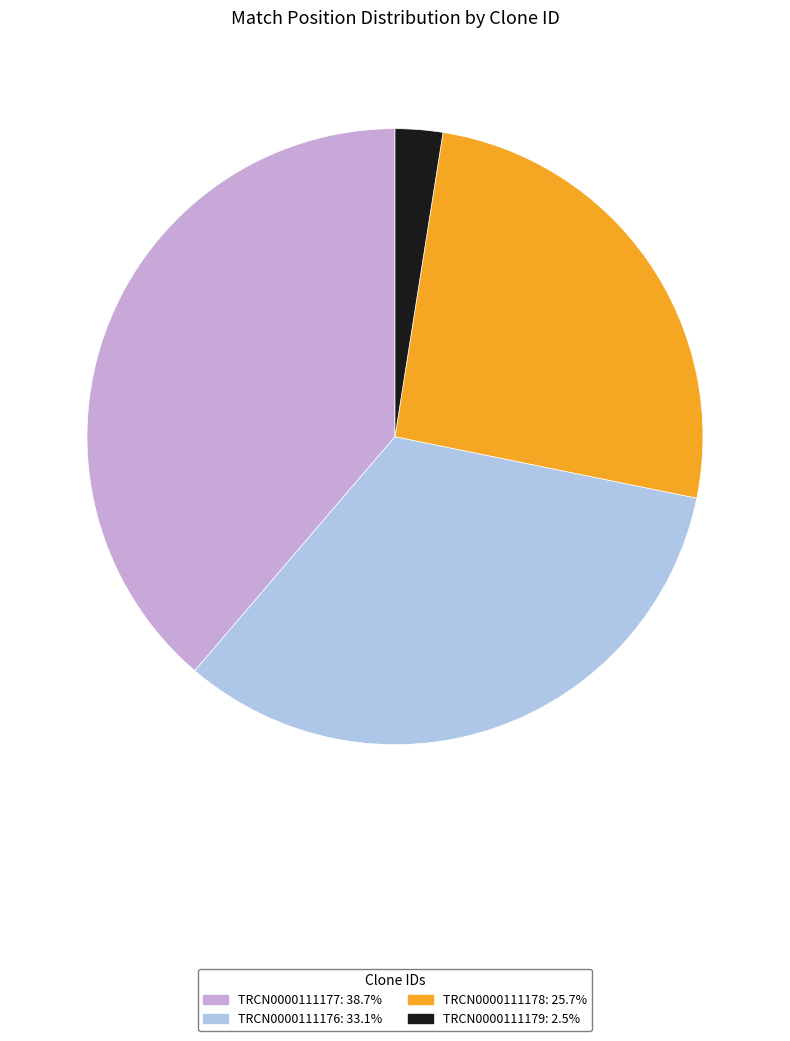

How many slices are in this pie chart?

4